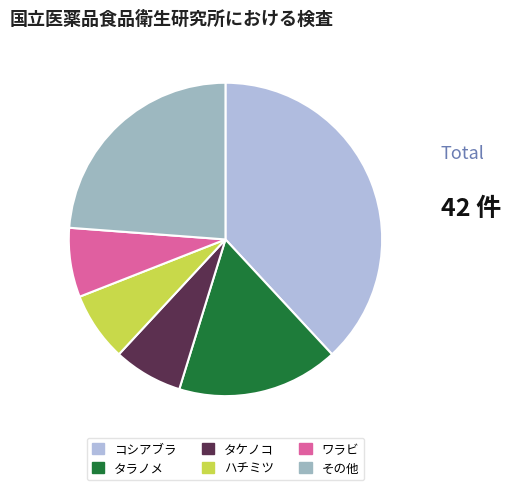

The ワラビ slice represents 12% of the pie. True or false?

False